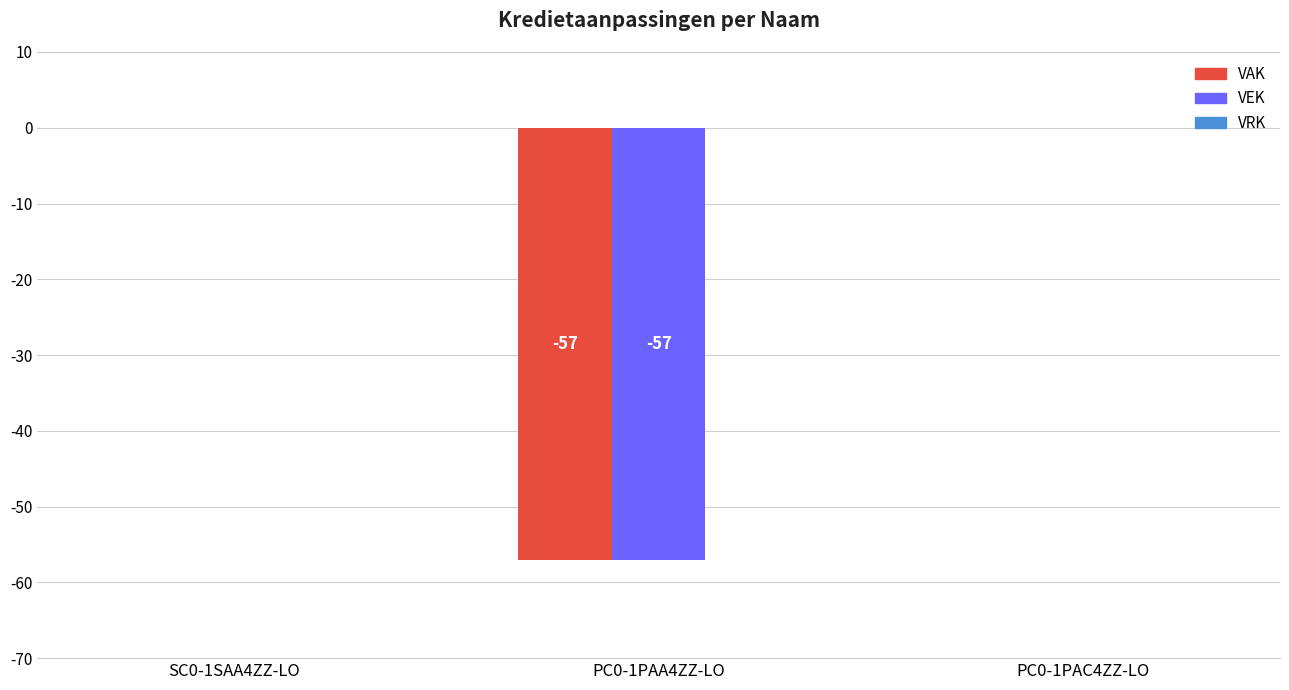

What is the difference between the VEK values at PC0-1PAA4ZZ-LO and PC0-1PAC4ZZ-LO?

57